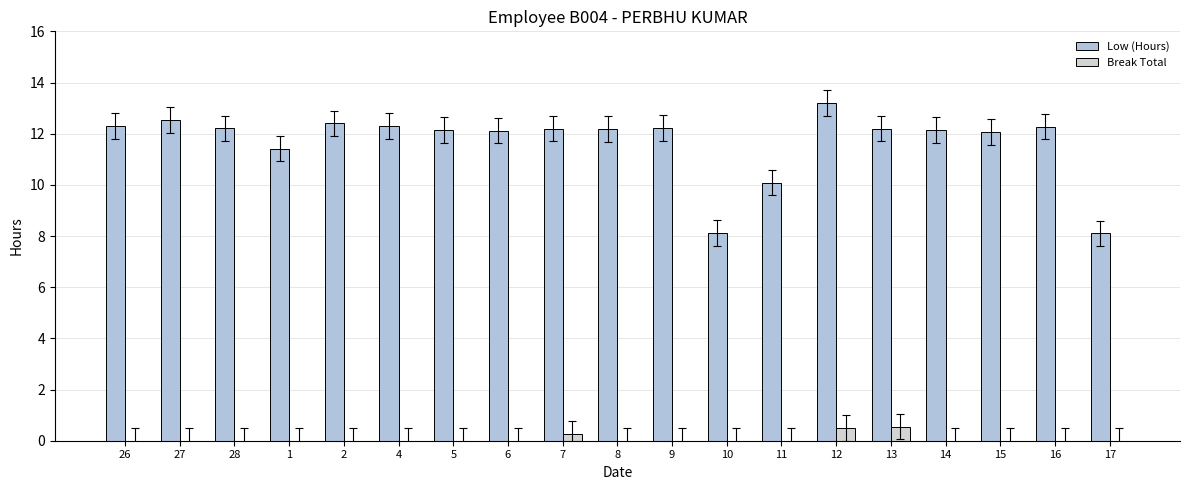

Between 27 and 16, which series saw the biggest shift?

Low (Hours)